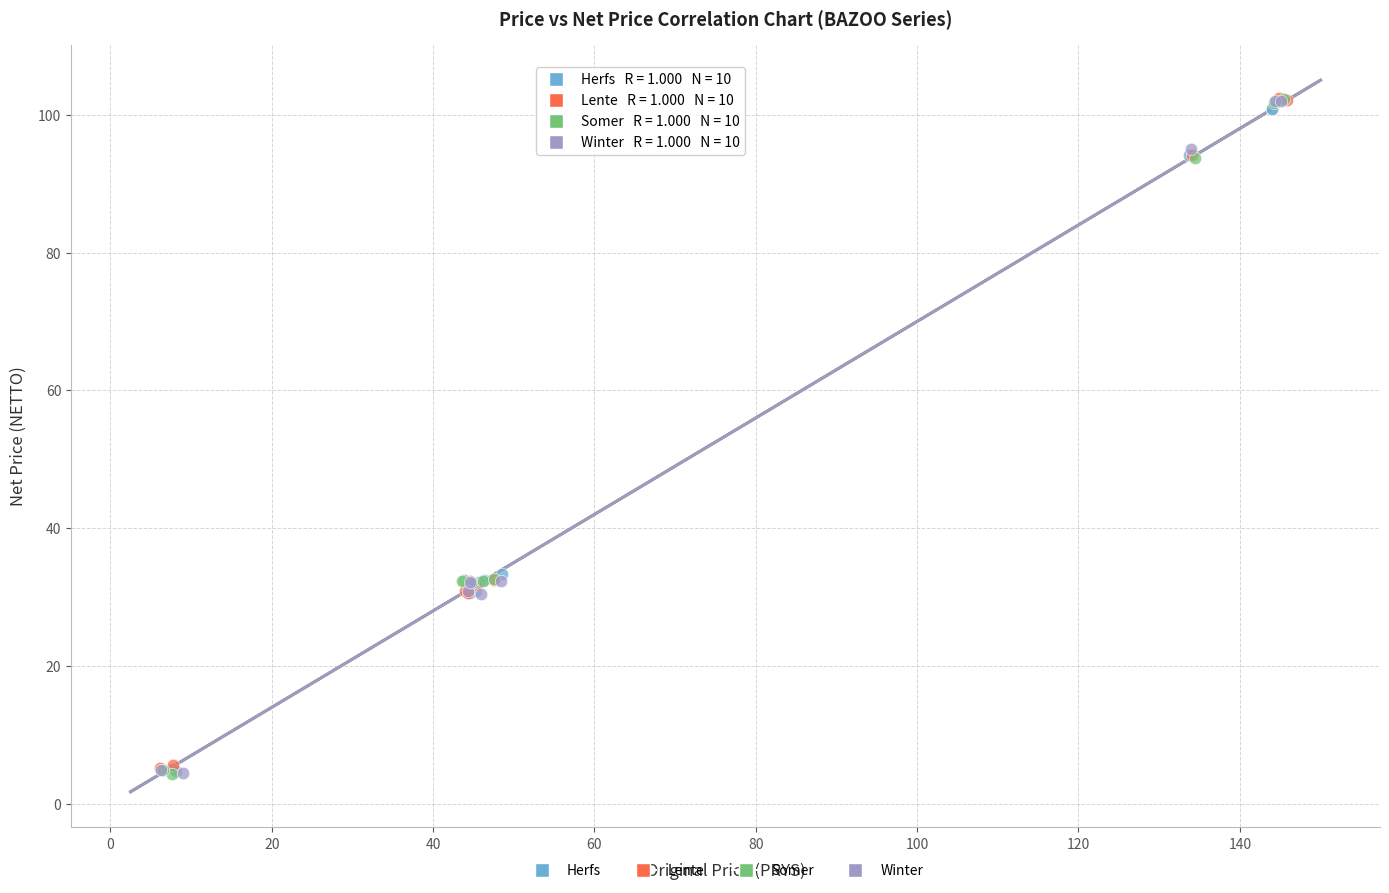

What are all the series names shown in the legend?

Herfs, Lente, Somer, Winter